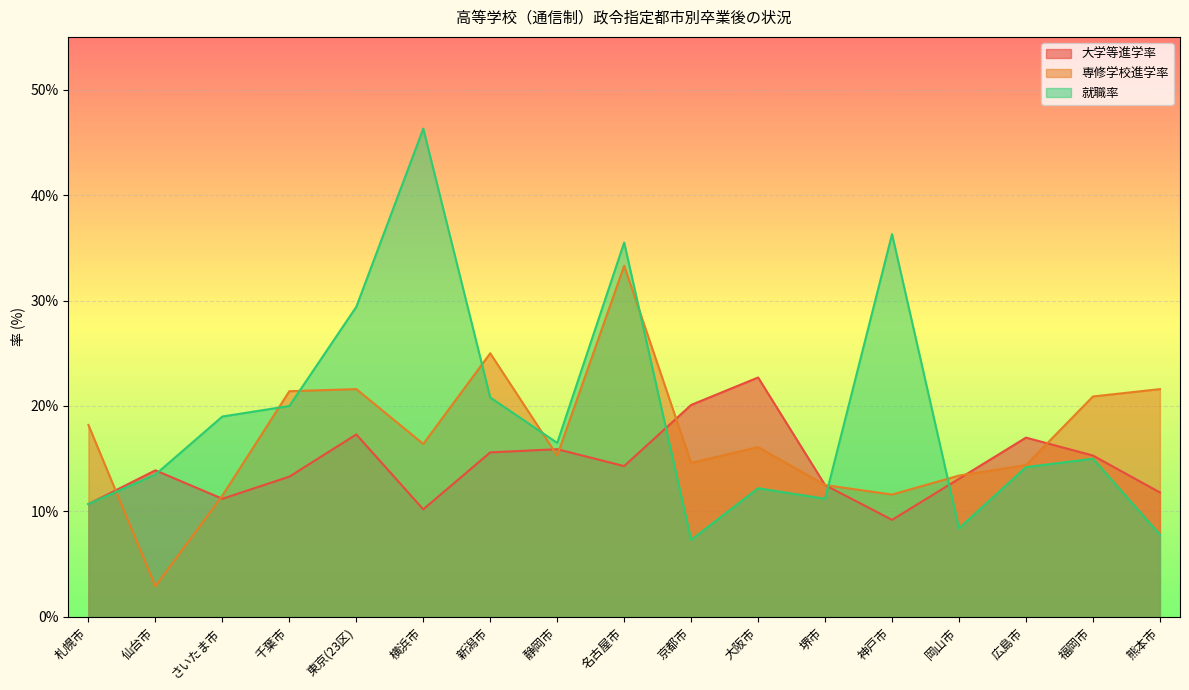

Which series has the widest spread of values?

就職率